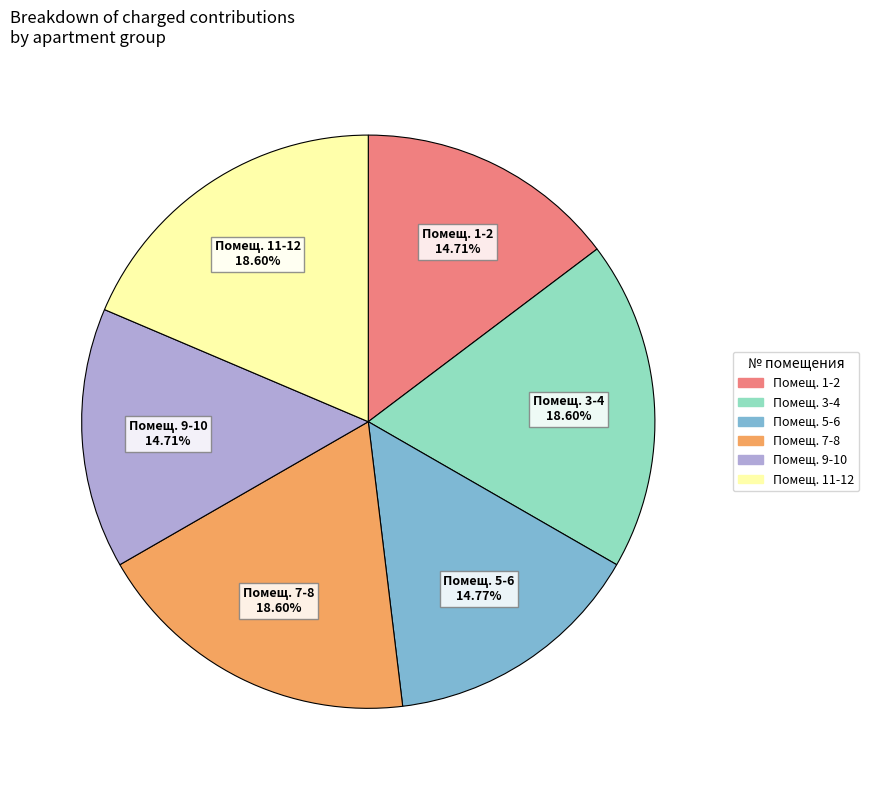

Is there any slice that represents more than half of the pie?

No